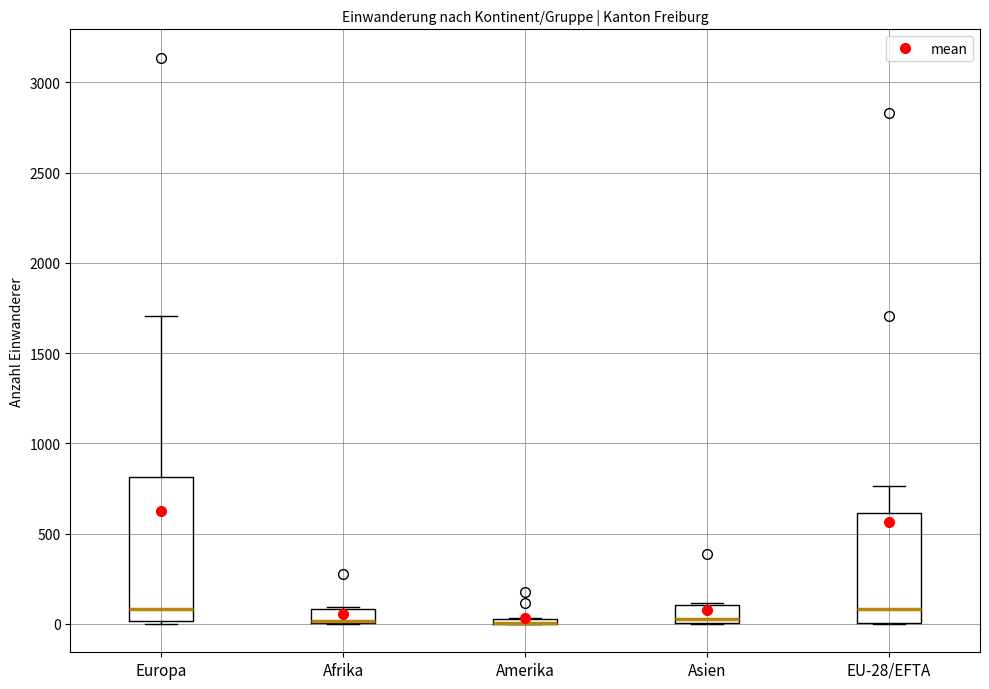

Comparing the boxes themselves (not the whiskers), which one is the tallest?

Europa